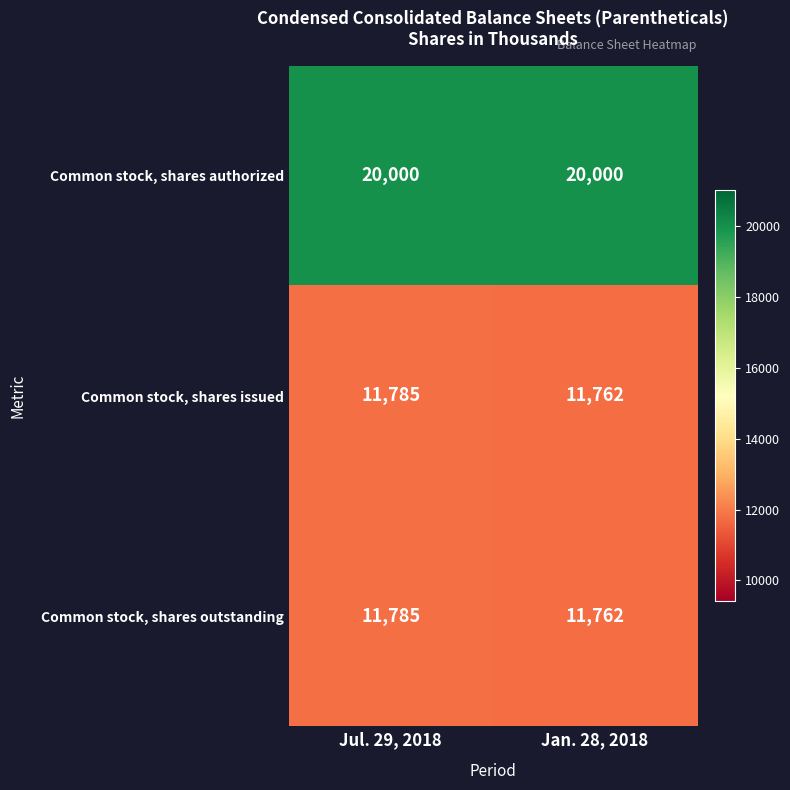

Reading right to left, extract all data points from this chart.

Common stock, shares authorized: Jan. 28, 2018=20000	Jul. 29, 2018=20000
Common stock, shares issued: Jan. 28, 2018=11762	Jul. 29, 2018=11785
Common stock, shares outstanding: Jan. 28, 2018=11762	Jul. 29, 2018=11785